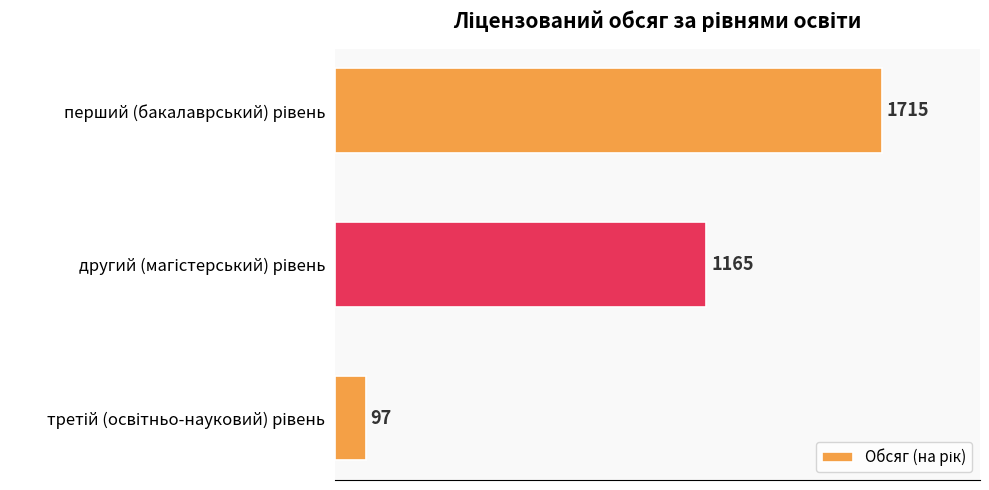

What is the maximum value shown in the chart?

1715